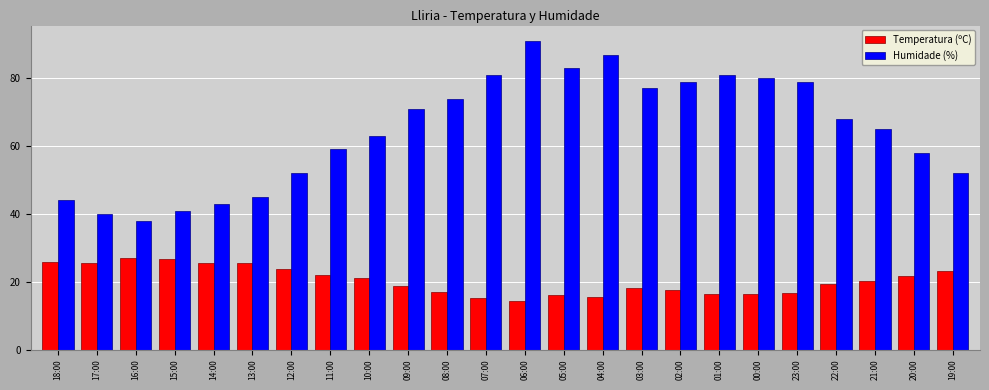

Between 10:00 and 20:00, which series saw the biggest shift?

Humidade (%)